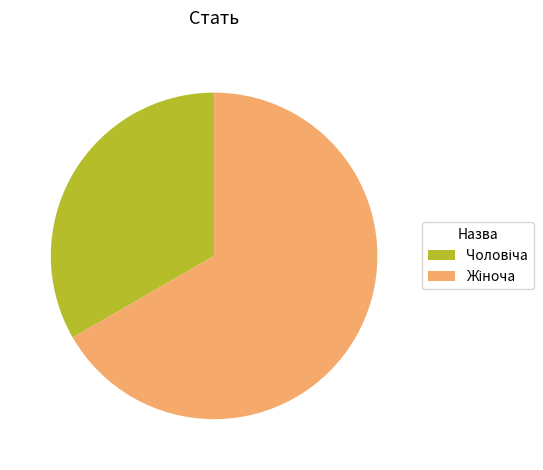

Is there a majority slice in this chart?

Yes